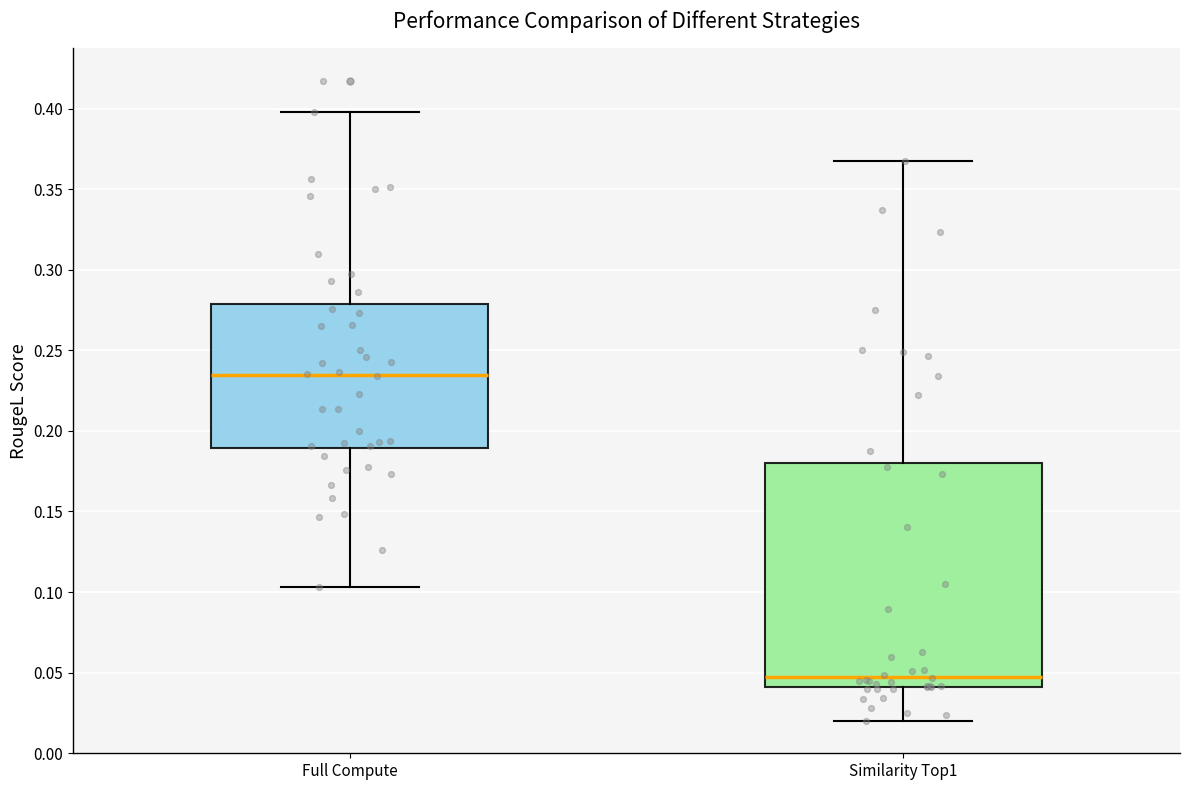

Reading left to right, read every box against the y-axis: the position of its median line, the range the box covers, and the ends of its whiskers. The values are not printed on the chart, so give them approximately, as read against the axis.

Full Compute: median 0.235, box 0.190 to 0.280, whiskers 0.105 to 0.400
Similarity Top1: median 0.050, box 0.040 to 0.180, whiskers 0.020 to 0.370